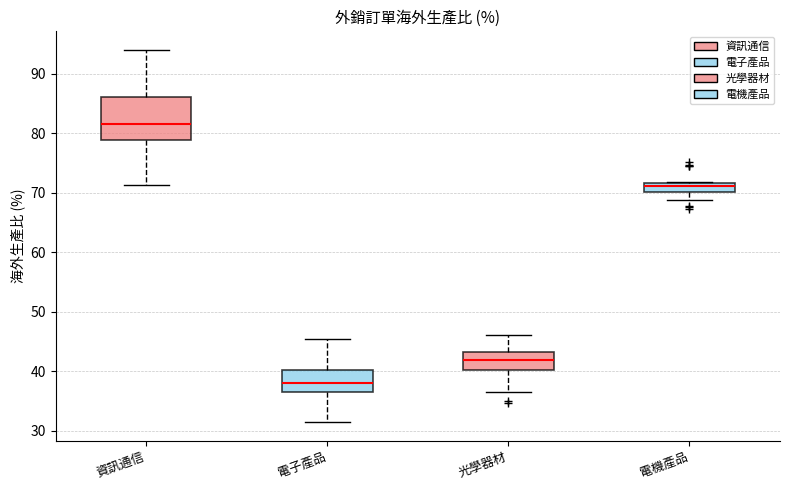

Which box has the lowest median line?

電子產品